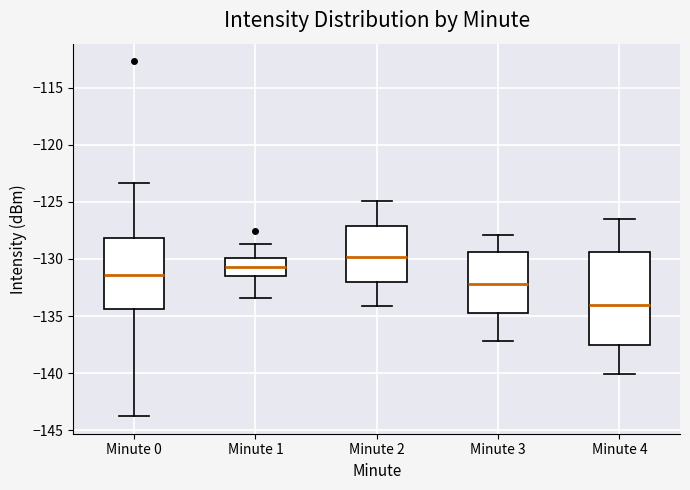

Where is the upper edge of the box for Minute 0 on the y-axis? The values are not printed on the chart, so give them approximately, as read against the axis.

-128.0